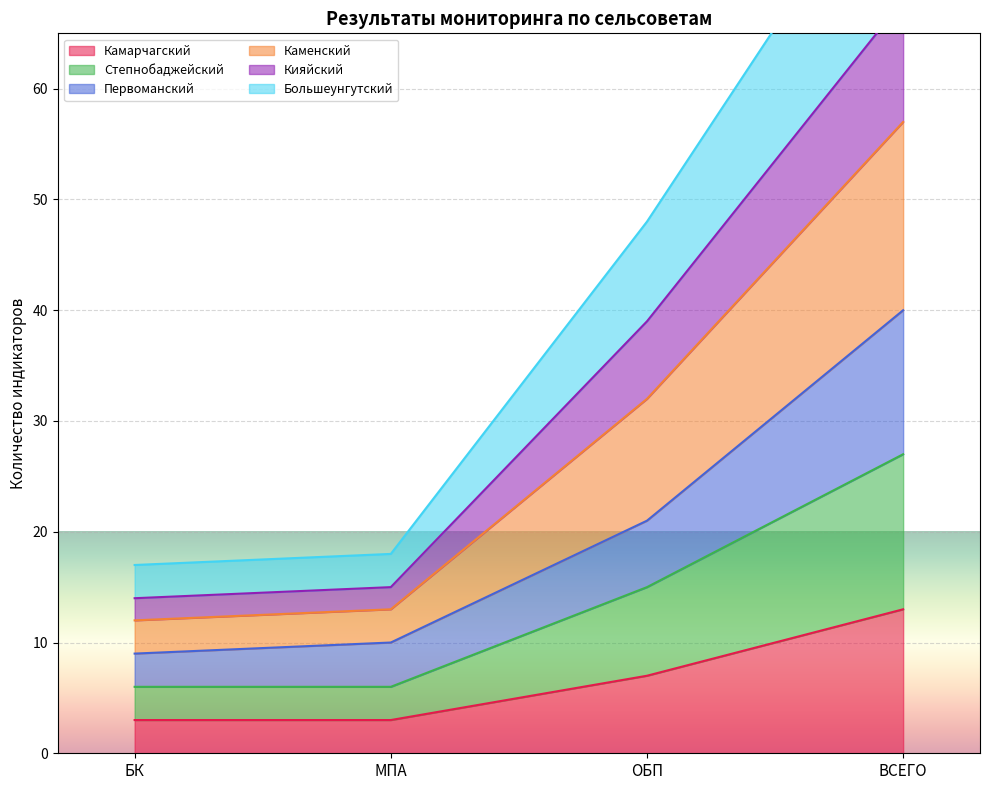

What is the label of the 1st point from the left?

БК